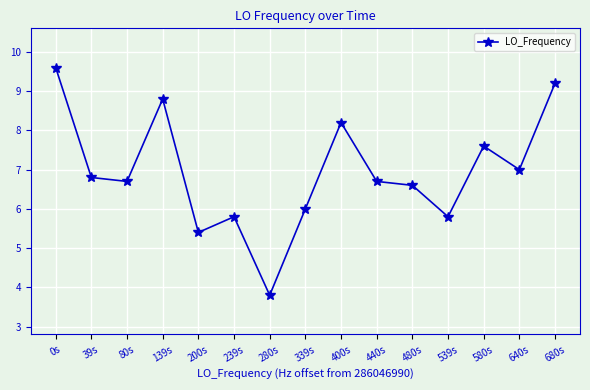

Count the number of data series in this chart.

1